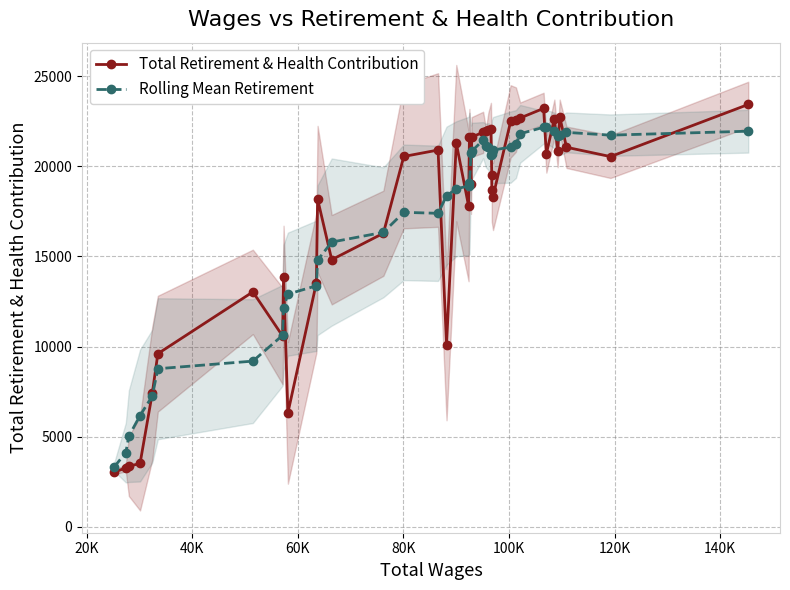

What is the value of the Rolling Mean Retirement point at the 19th from the left?

18909.4